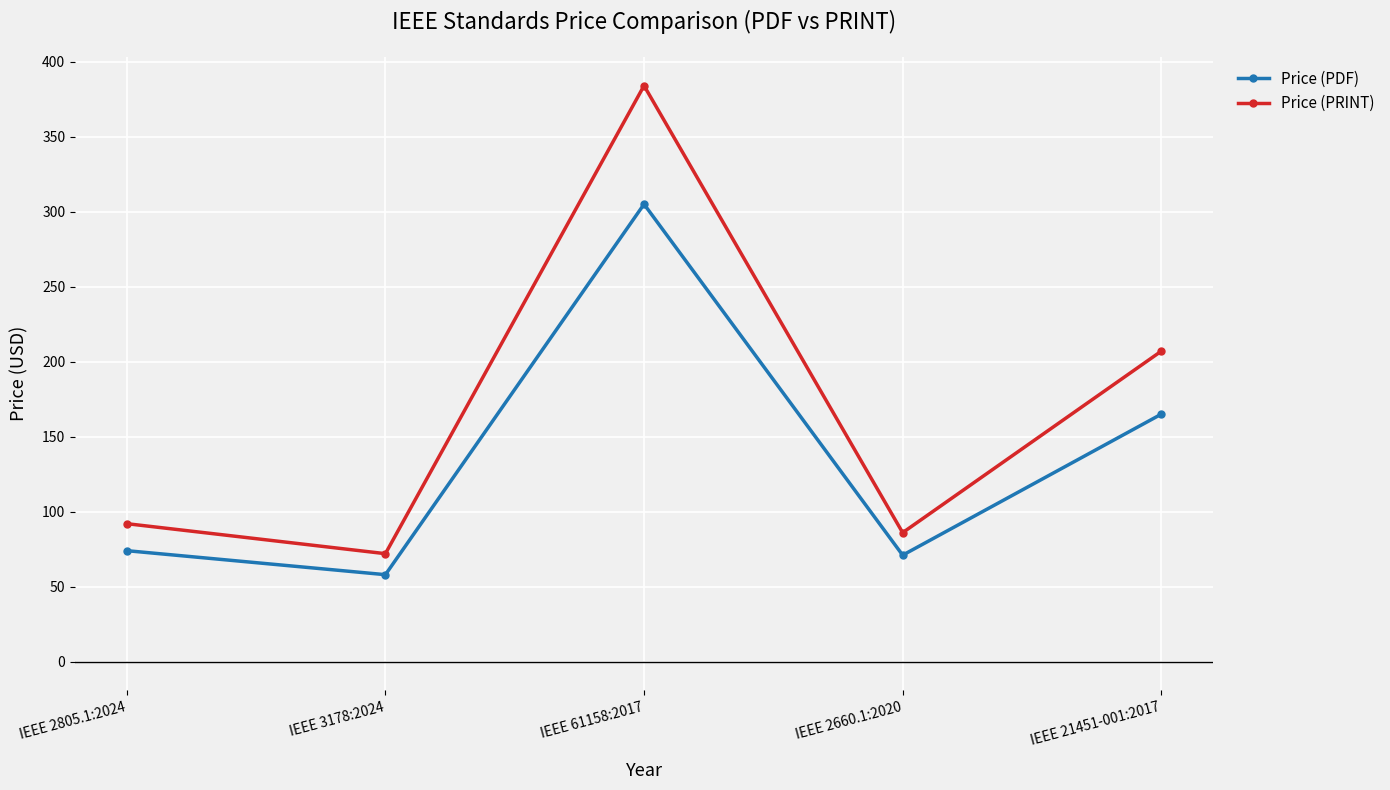

How many interior local valleys does the Price (PDF) series have?

2